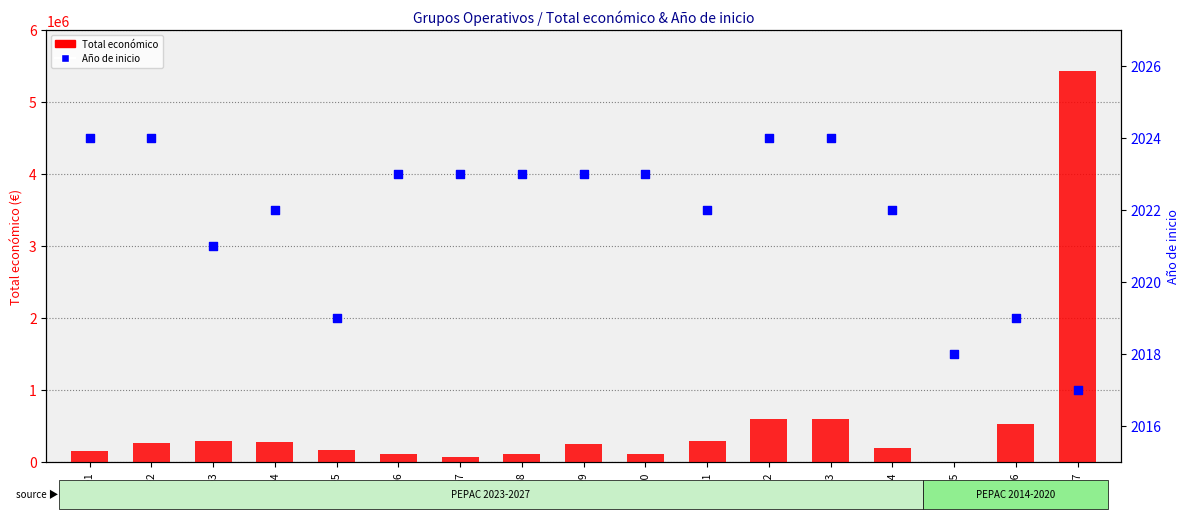

Which series contains the lowest Y value?

Año de inicio